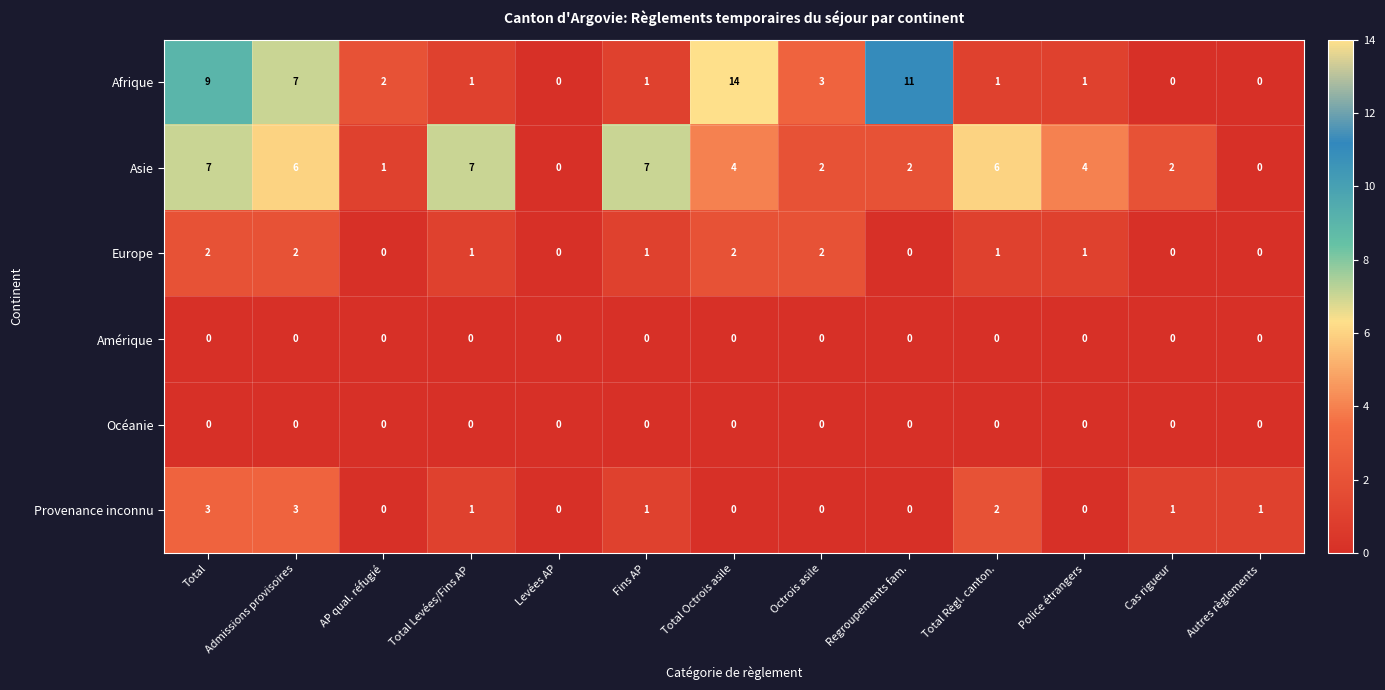

Read the Afrique value at Total Octrois asile, to the nearest 5.

15